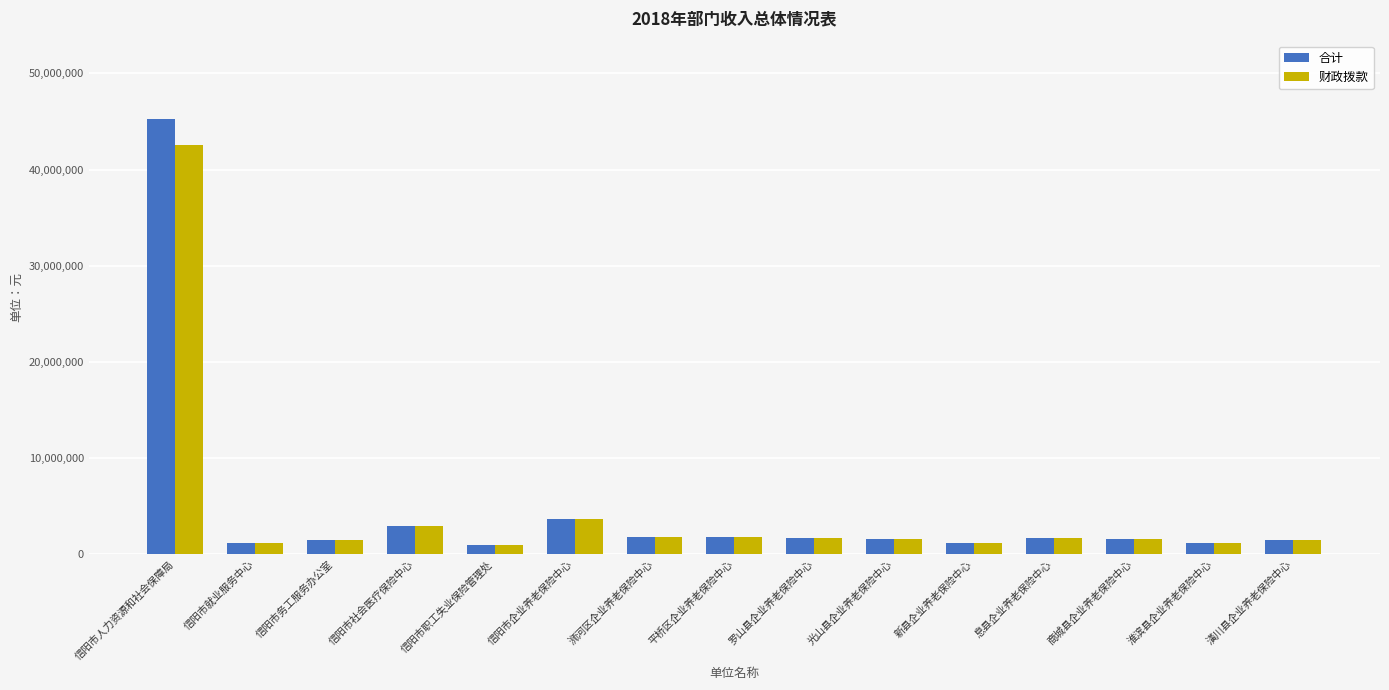

What is the highest value of the 合计 series?

45261460